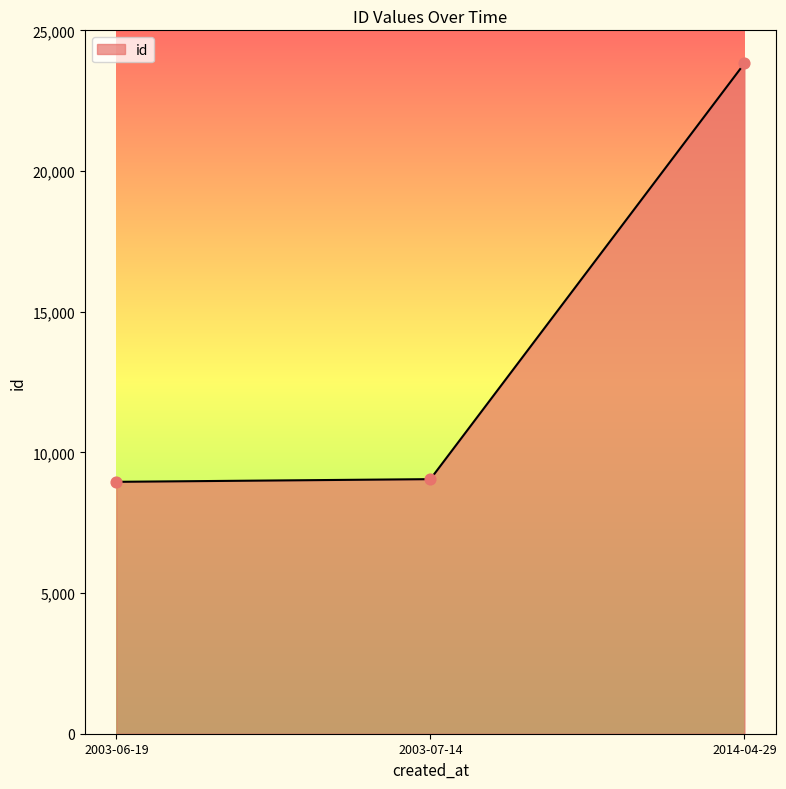

Between 2003-06-19 and 2014-04-29, which is larger?

2014-04-29